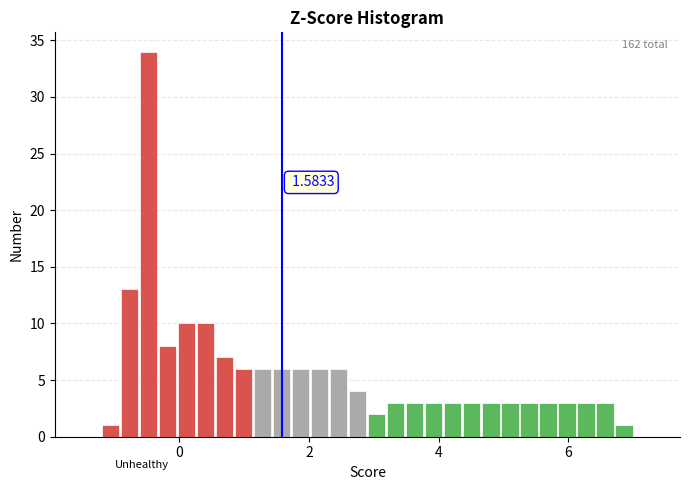

Read against the x-axis, roughly where is the centre of the tallest bar?

-0.4